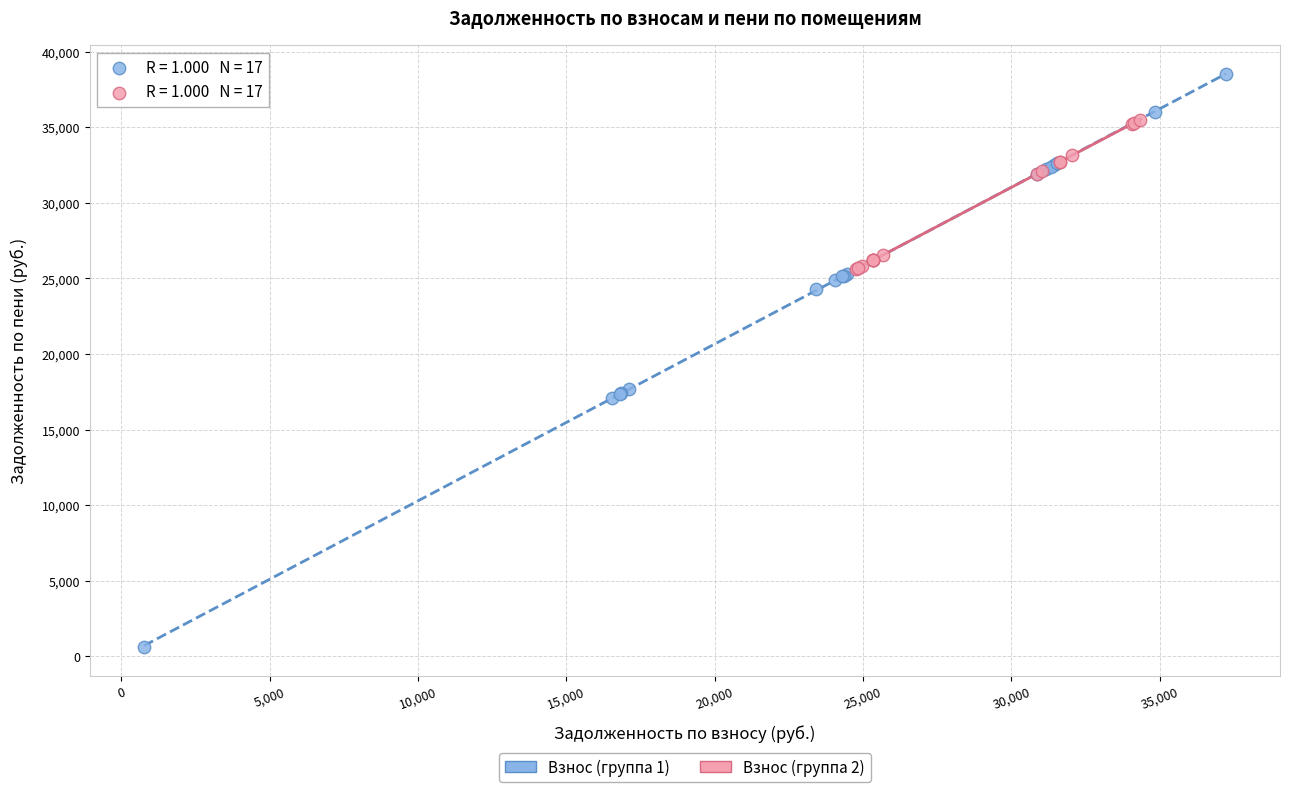

Which series has the widest spread of Y values?

Взнос (группа 1)